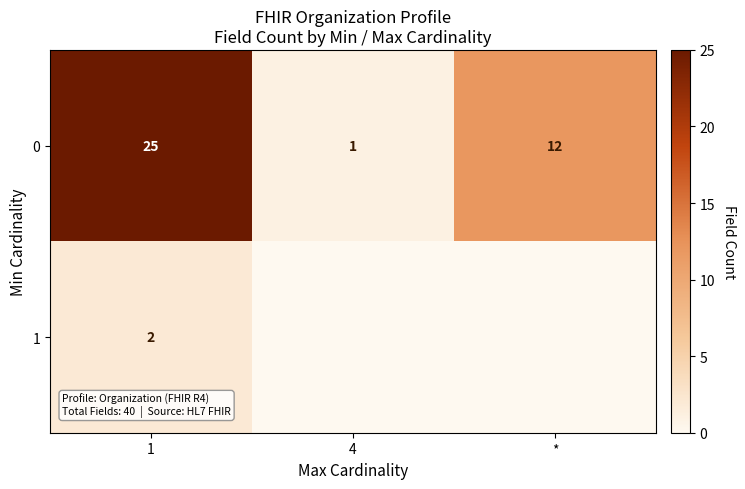

What is the difference between the maximum and minimum values in the 0 series?

24